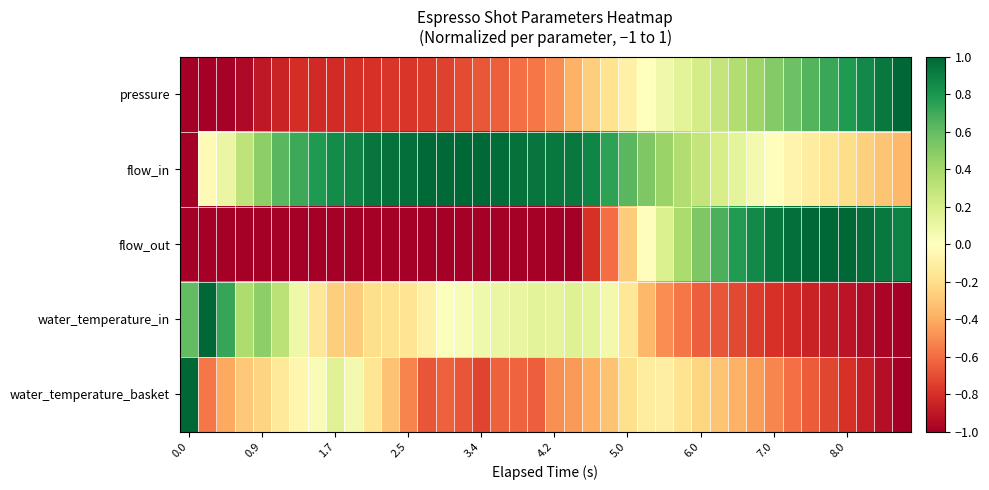

What is the greatest value displayed?

1.0